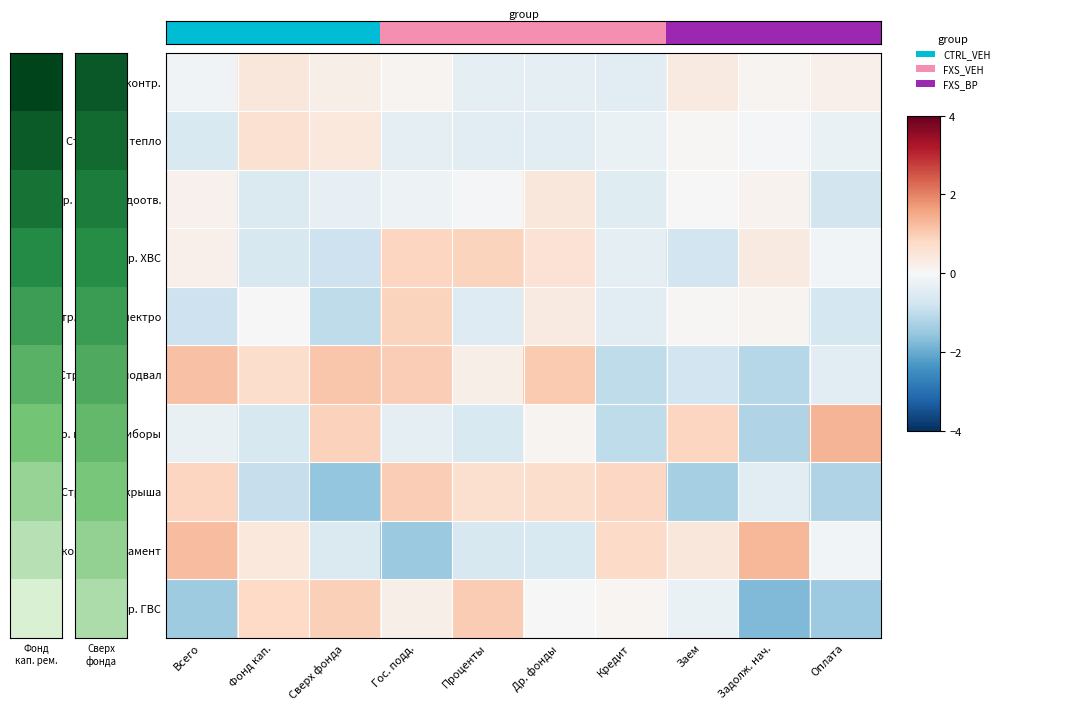

What is the spread (max minus min) of values at Оплата?

2.8